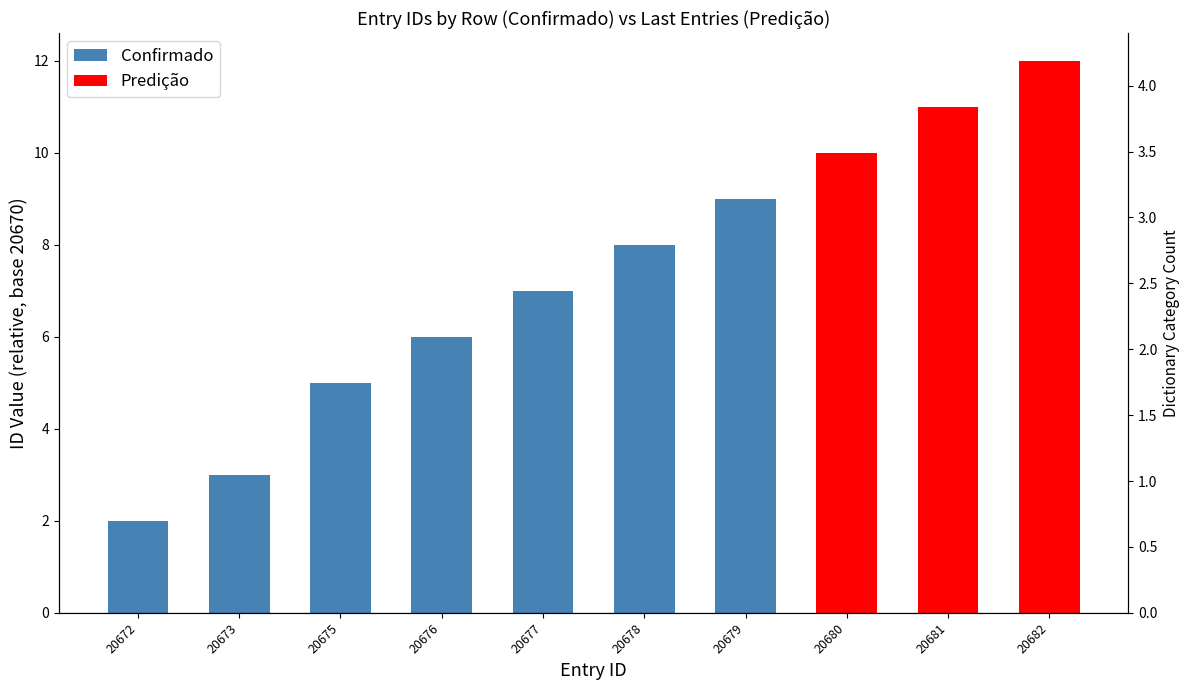

True or false: the data shows 18 at 20682.

False